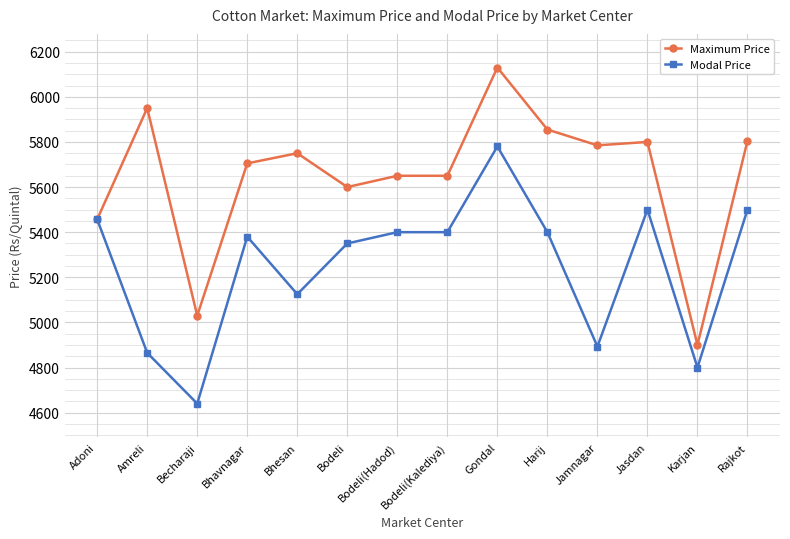

What is the lowest value of the Modal Price series?

4640